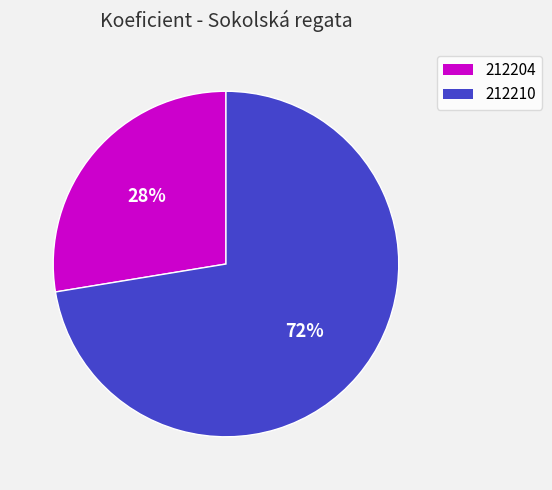

Between 212210 and 212204, which is larger?

212210